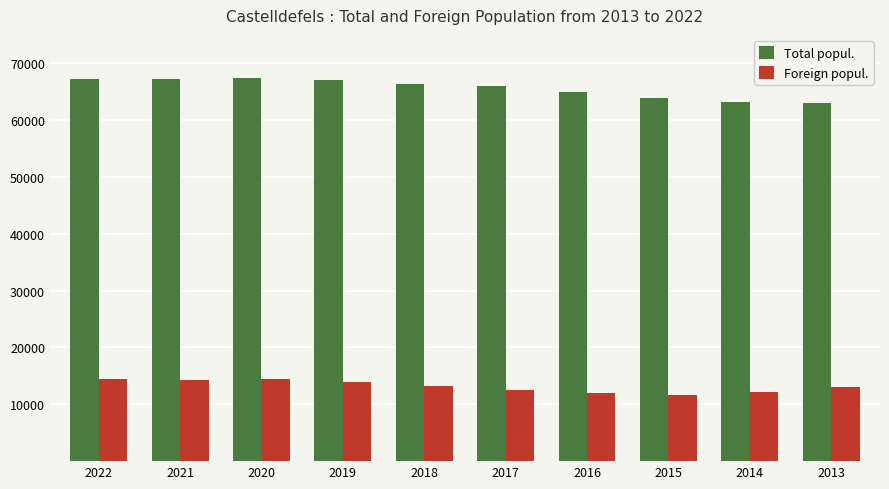

How many distinct data groups are displayed?

2